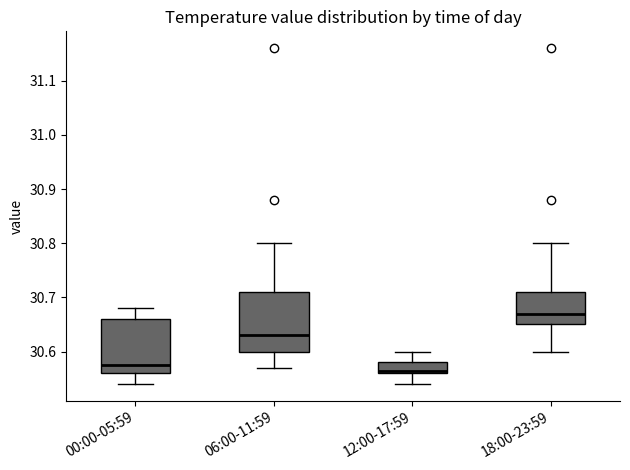

Reading left to right, read every box against the y-axis: the position of its median line, the range the box covers, and the ends of its whiskers. The values are not printed on the chart, so give them approximately, as read against the axis.

00:00-05:59: median 30.58, box 30.56 to 30.66, whiskers 30.54 to 30.68
06:00-11:59: median 30.63, box 30.60 to 30.71, whiskers 30.57 to 30.80
12:00-17:59: median 30.57, box 30.56 to 30.58, whiskers 30.54 to 30.60
18:00-23:59: median 30.67, box 30.65 to 30.71, whiskers 30.60 to 30.80